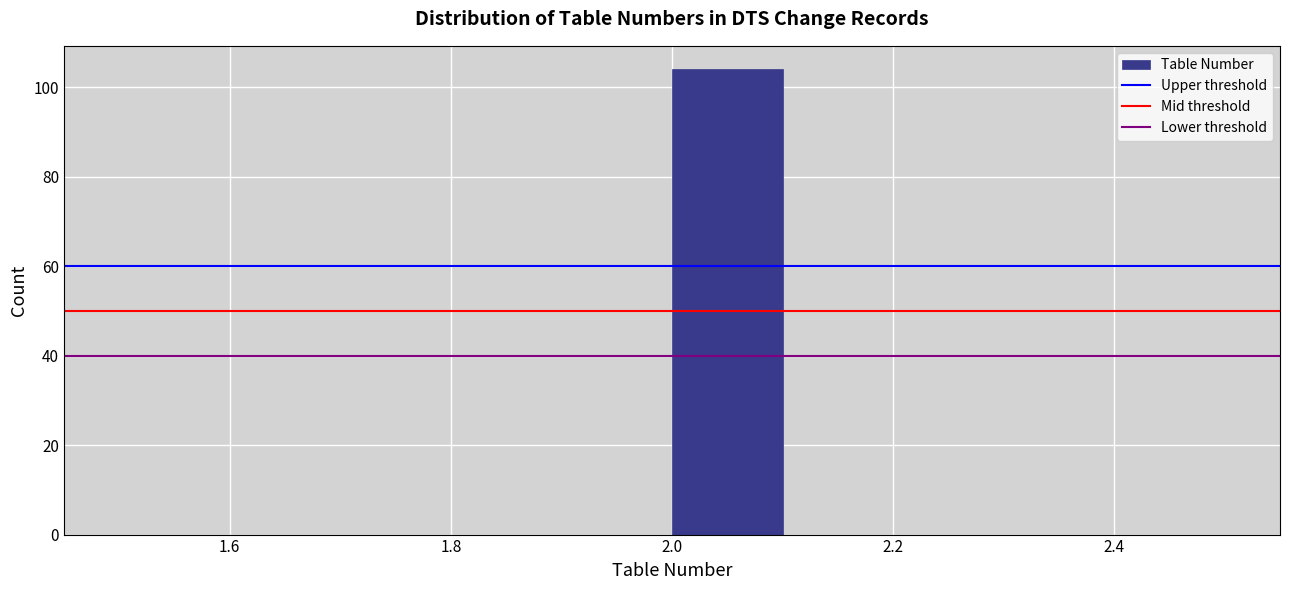

What is the height of the bar covering 2.0 to 2.1 on the x-axis? The values are not printed on the chart, so give them approximately, as read against the axis.

104